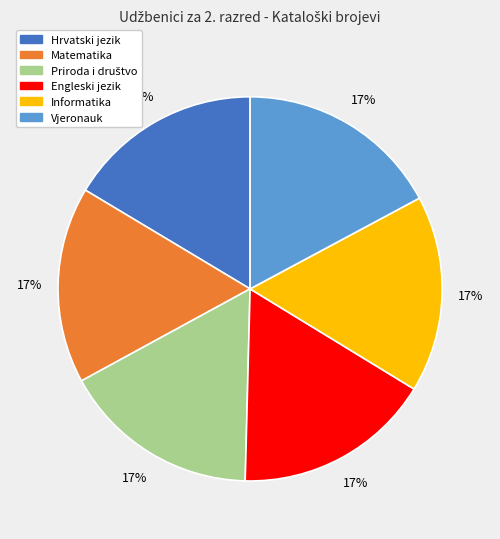

The Vjeronauk slice represents 28% of the pie. True or false?

False